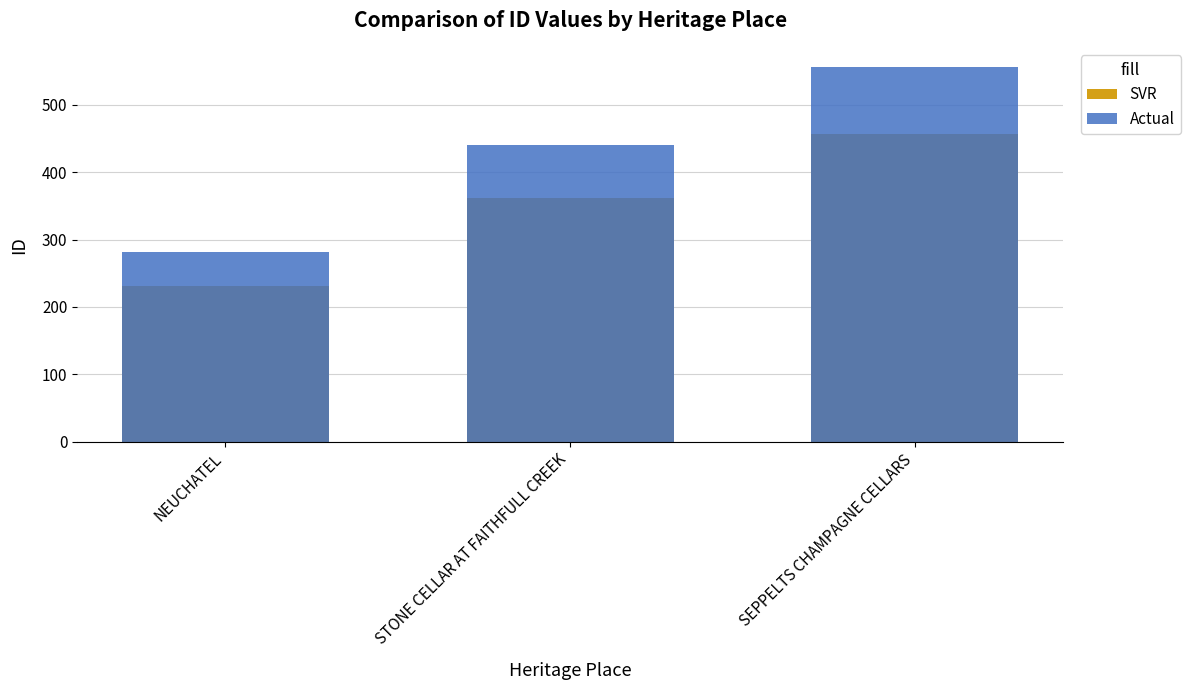

How many groups of bars are there?

3